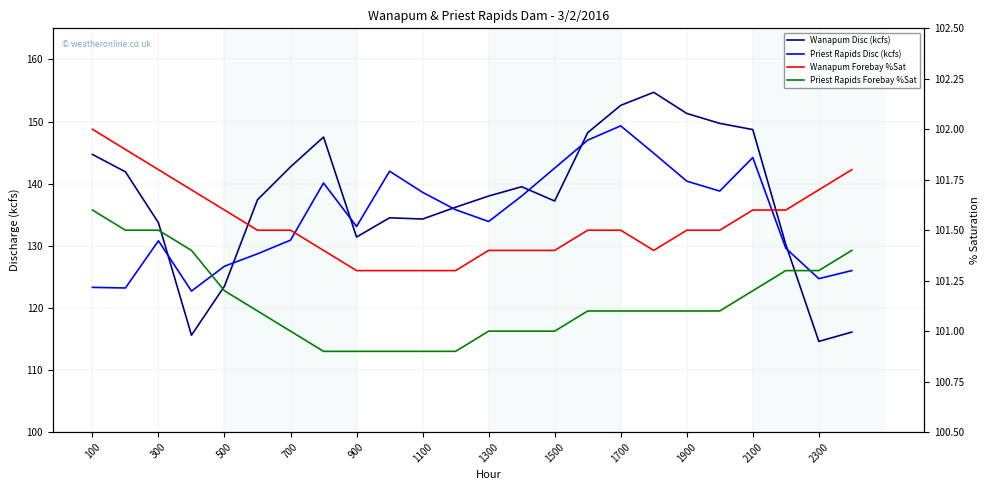

How many lines are shown in the chart?

4